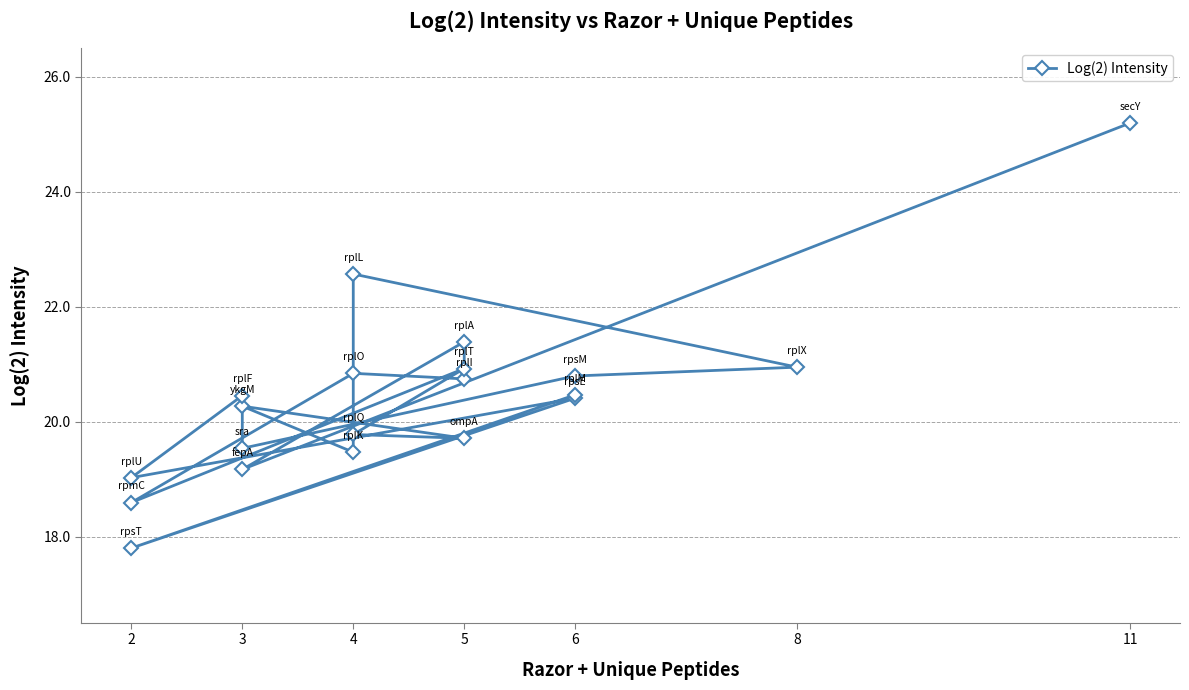

How many interior local valleys (lower than both neighbors) does the data have?

8